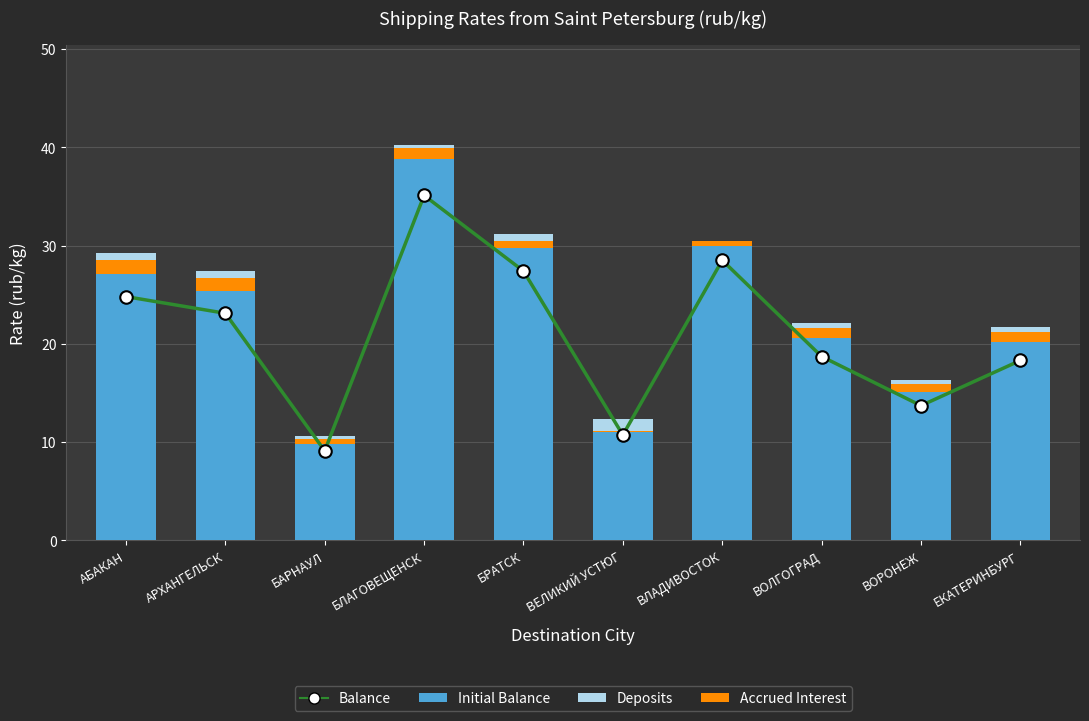

What is the label of the 3rd bar from the left?

БАРНАУЛ